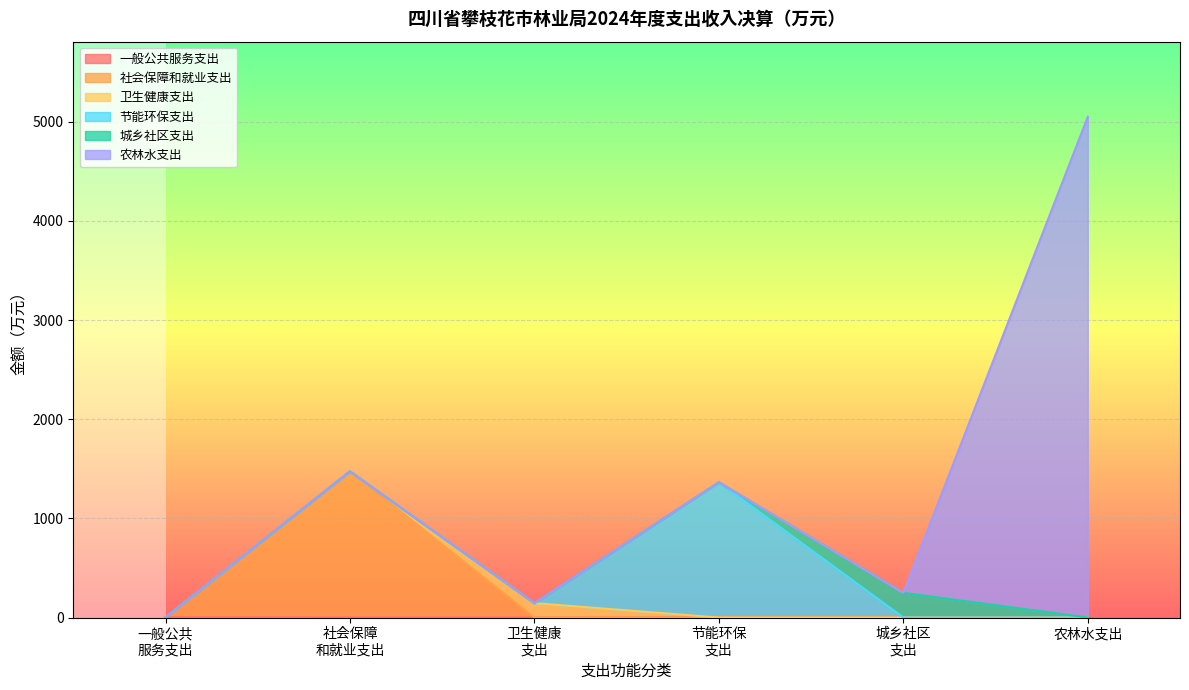

What is the total value across all series at 农林水支出?

5050.5